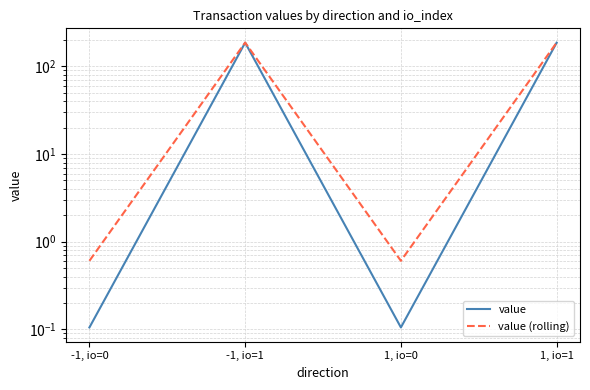

True or false: value (rolling) and value cross at least once.

False